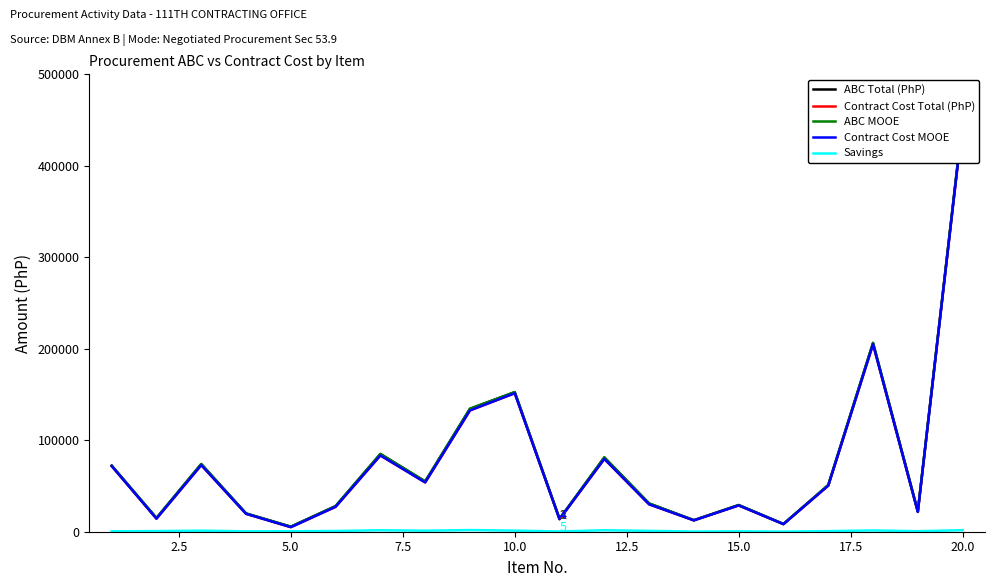

At how many categories does at least one series exceed 328203?

1